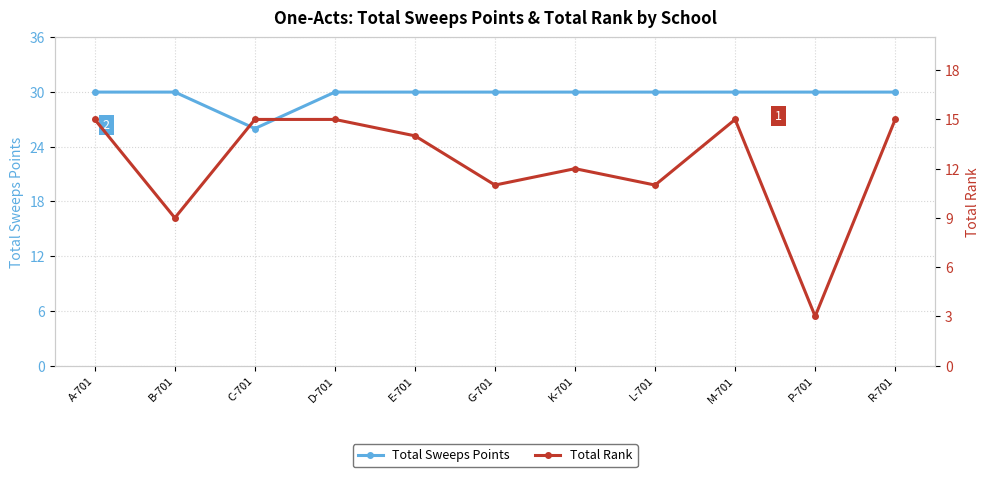

Is it true that Total Rank equals 15 at R-701?

True